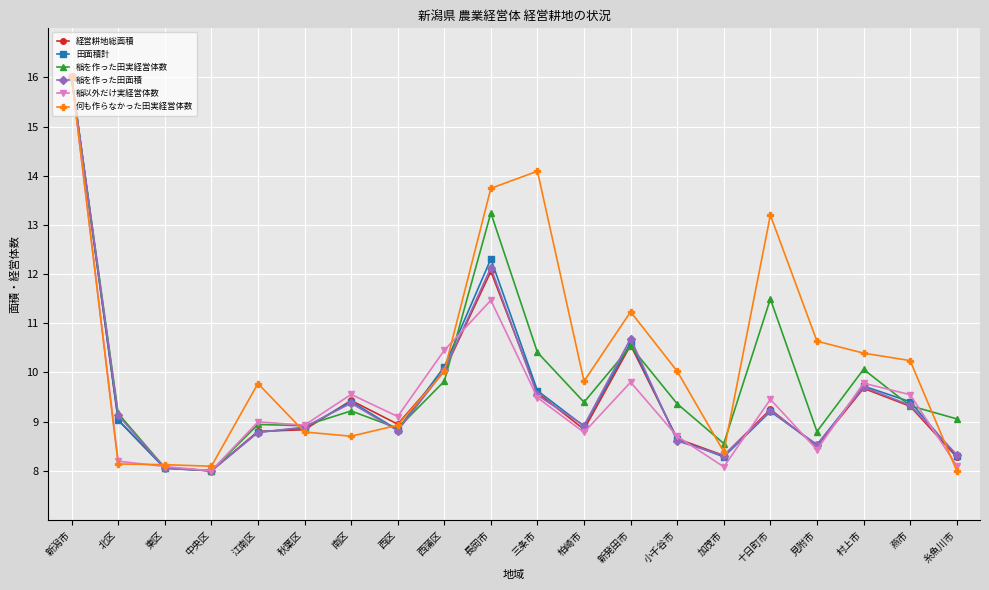

True or false: 稲を作った田面積 has a value of 8.0 at 中央区.

True